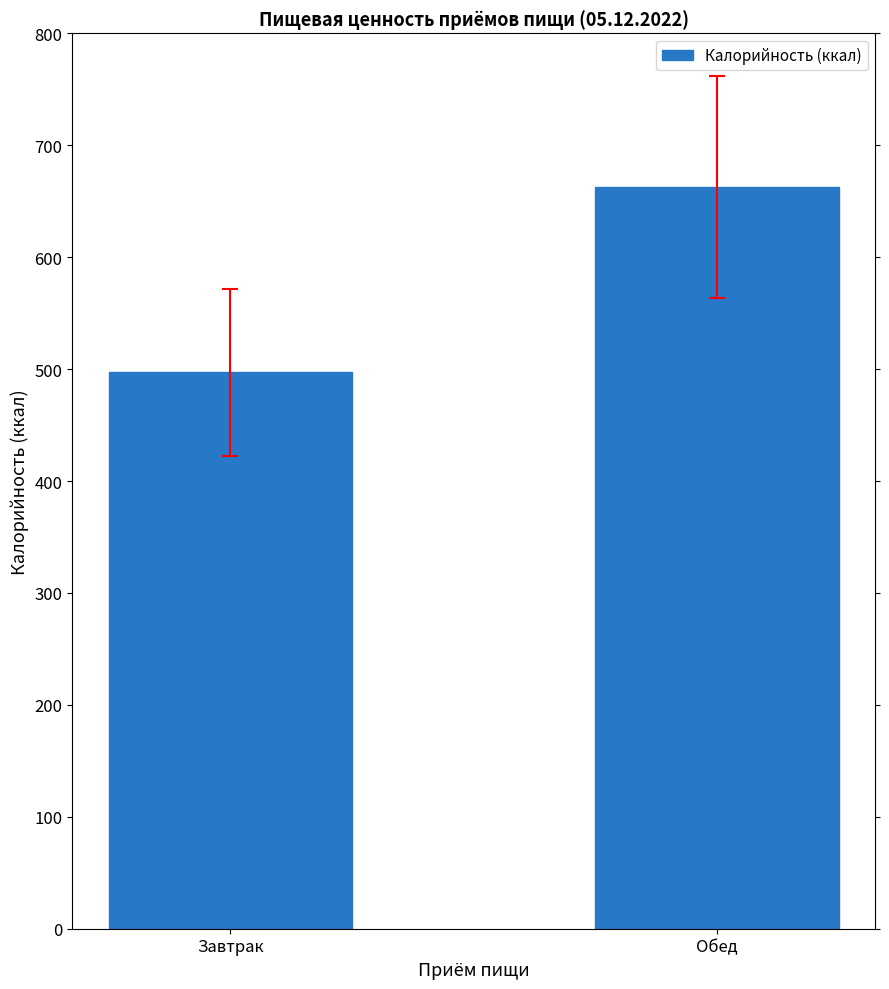

What is the difference between the values at Завтрак and Обед?

165.8